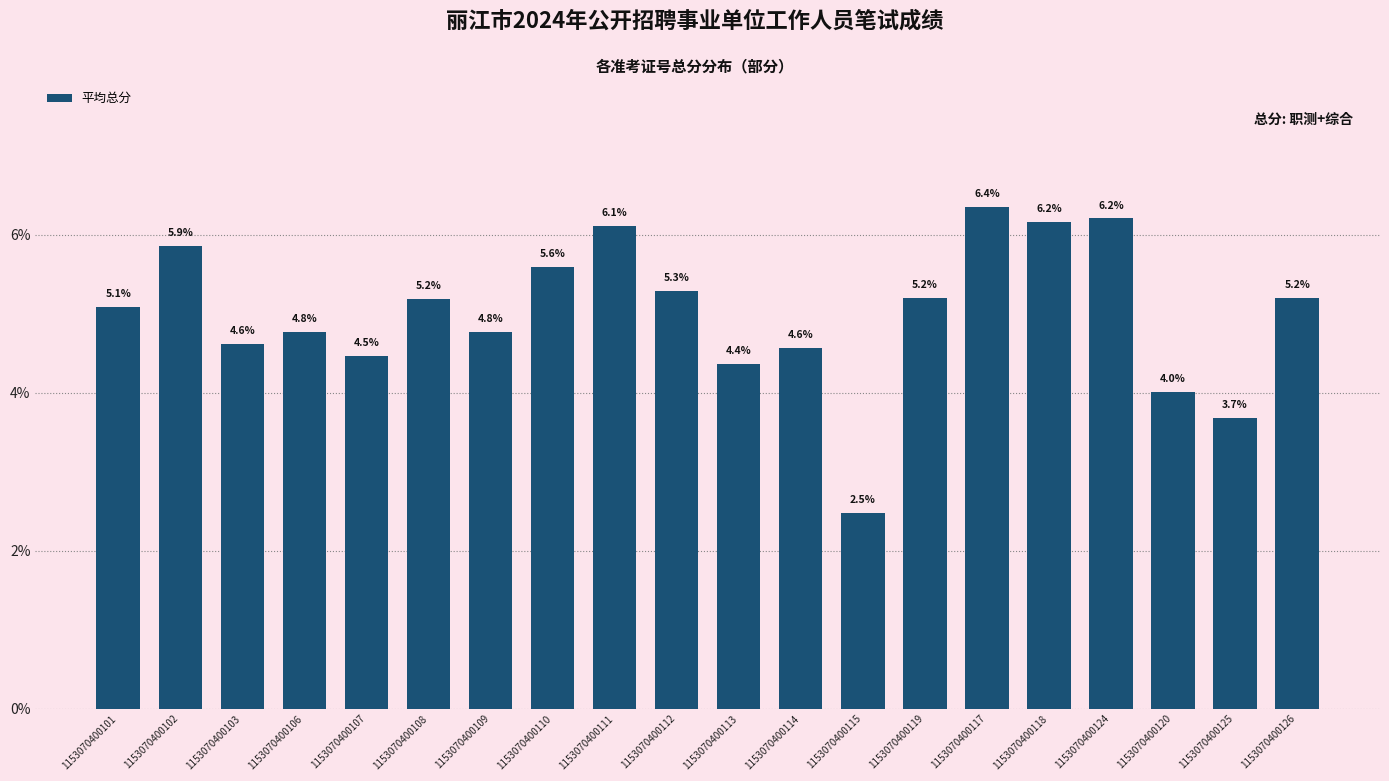

The value at 1153070400118 is 0.1. True or false?

True